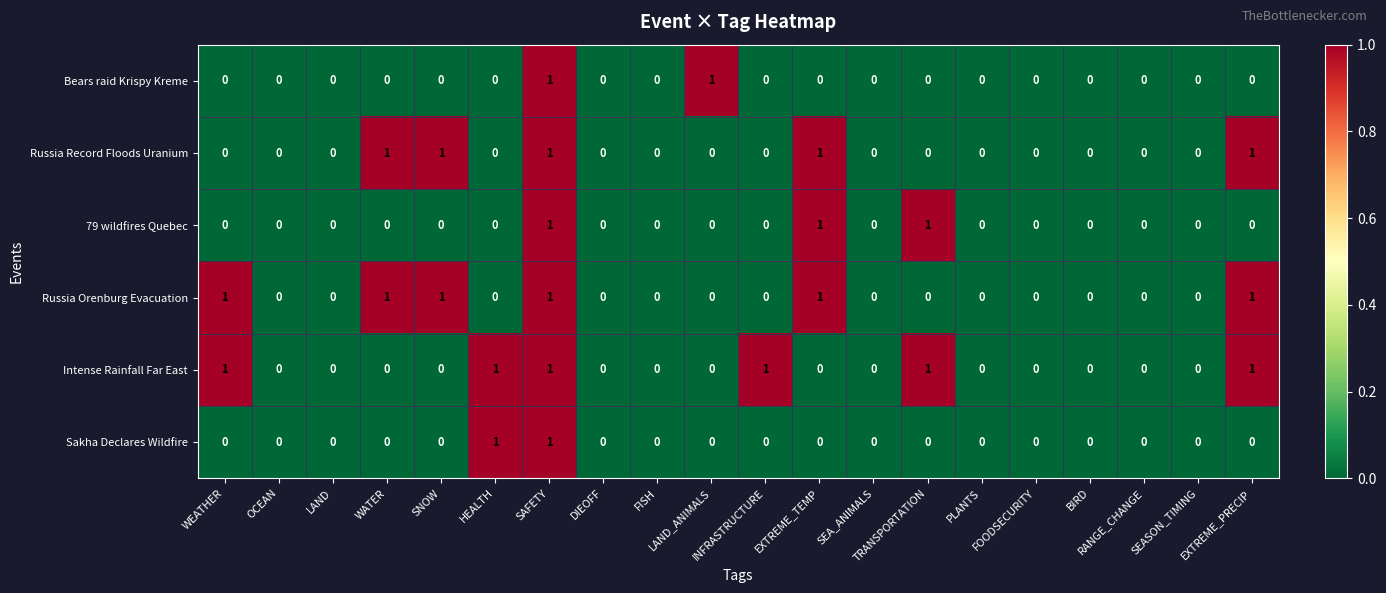

Reading left to right, transcribe all the data shown in this chart.

Bears raid Krispy Kreme: WEATHER=0	OCEAN=0	LAND=0	WATER=0	SNOW=0	HEALTH=0	SAFETY=1	DIEOFF=0	FISH=0	LAND_ANIMALS=1	INFRASTRUCTURE=0	EXTREME_TEMP=0	SEA_ANIMALS=0	TRANSPORTATION=0	PLANTS=0	FOODSECURITY=0	BIRD=0	RANGE_CHANGE=0	SEASON_TIMING=0	EXTREME_PRECIP=0
Russia Record Floods Uranium: WEATHER=0	OCEAN=0	LAND=0	WATER=1	SNOW=1	HEALTH=0	SAFETY=1	DIEOFF=0	FISH=0	LAND_ANIMALS=0	INFRASTRUCTURE=0	EXTREME_TEMP=1	SEA_ANIMALS=0	TRANSPORTATION=0	PLANTS=0	FOODSECURITY=0	BIRD=0	RANGE_CHANGE=0	SEASON_TIMING=0	EXTREME_PRECIP=1
79 wildfires Quebec: WEATHER=0	OCEAN=0	LAND=0	WATER=0	SNOW=0	HEALTH=0	SAFETY=1	DIEOFF=0	FISH=0	LAND_ANIMALS=0	INFRASTRUCTURE=0	EXTREME_TEMP=1	SEA_ANIMALS=0	TRANSPORTATION=1	PLANTS=0	FOODSECURITY=0	BIRD=0	RANGE_CHANGE=0	SEASON_TIMING=0	EXTREME_PRECIP=0
Russia Orenburg Evacuation: WEATHER=1	OCEAN=0	LAND=0	WATER=1	SNOW=1	HEALTH=0	SAFETY=1	DIEOFF=0	FISH=0	LAND_ANIMALS=0	INFRASTRUCTURE=0	EXTREME_TEMP=1	SEA_ANIMALS=0	TRANSPORTATION=0	PLANTS=0	FOODSECURITY=0	BIRD=0	RANGE_CHANGE=0	SEASON_TIMING=0	EXTREME_PRECIP=1
Intense Rainfall Far East: WEATHER=1	OCEAN=0	LAND=0	WATER=0	SNOW=0	HEALTH=1	SAFETY=1	DIEOFF=0	FISH=0	LAND_ANIMALS=0	INFRASTRUCTURE=1	EXTREME_TEMP=0	SEA_ANIMALS=0	TRANSPORTATION=1	PLANTS=0	FOODSECURITY=0	BIRD=0	RANGE_CHANGE=0	SEASON_TIMING=0	EXTREME_PRECIP=1
Sakha Declares Wildfire: WEATHER=0	OCEAN=0	LAND=0	WATER=0	SNOW=0	HEALTH=1	SAFETY=1	DIEOFF=0	FISH=0	LAND_ANIMALS=0	INFRASTRUCTURE=0	EXTREME_TEMP=0	SEA_ANIMALS=0	TRANSPORTATION=0	PLANTS=0	FOODSECURITY=0	BIRD=0	RANGE_CHANGE=0	SEASON_TIMING=0	EXTREME_PRECIP=0